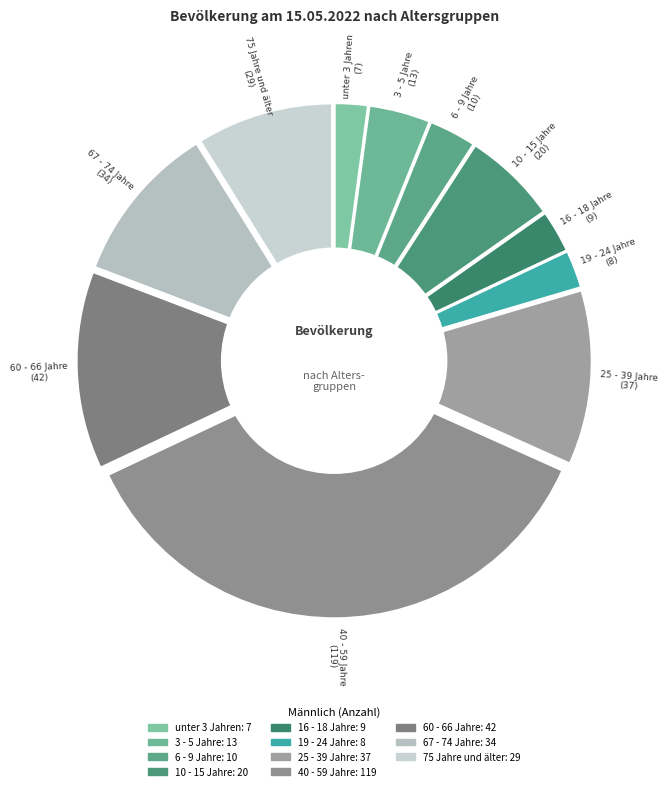

To the nearest percent, what portion does 10 - 15 Jahre represent?

6%